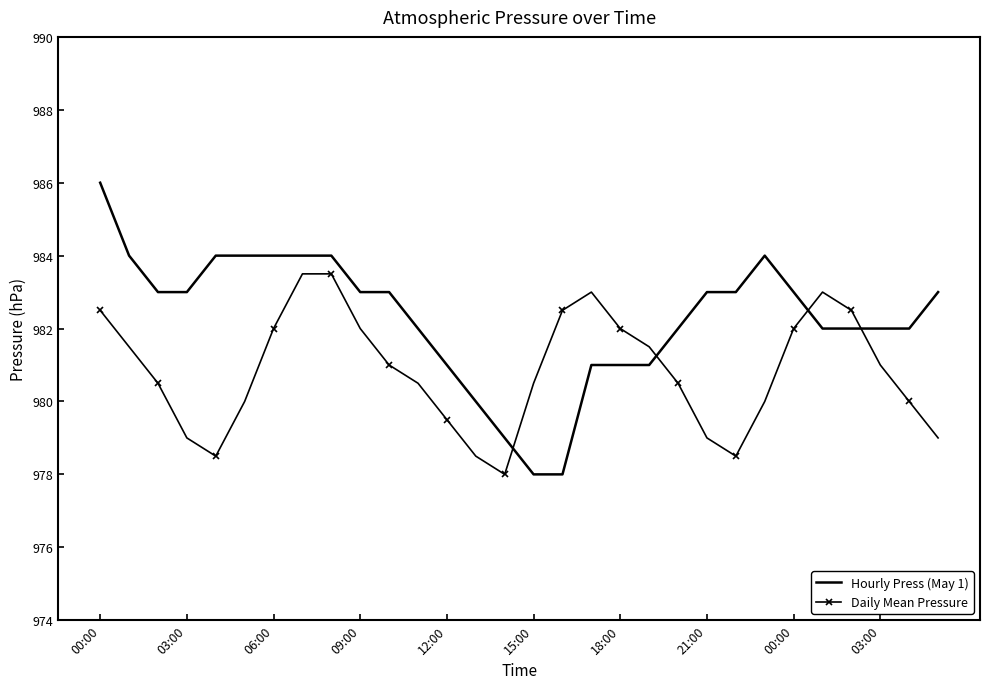

Count the number of data series in this chart.

2